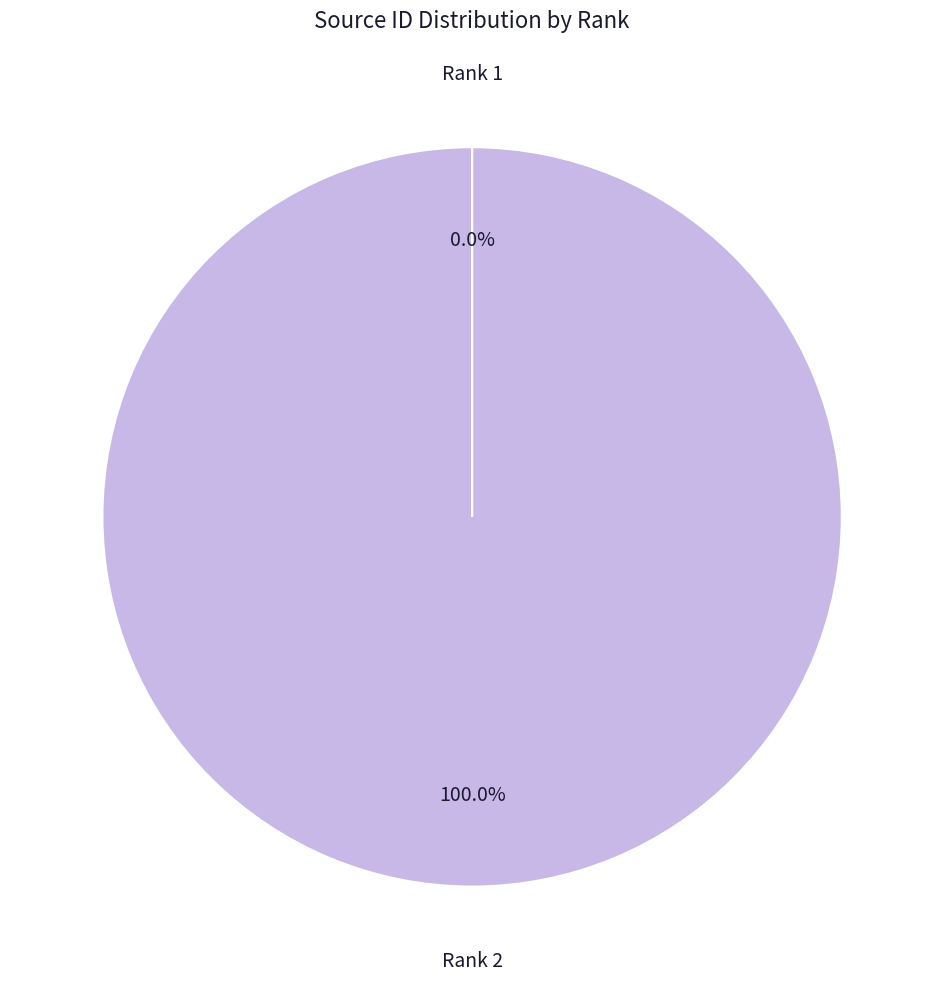

What is the majority slice?

Rank 2